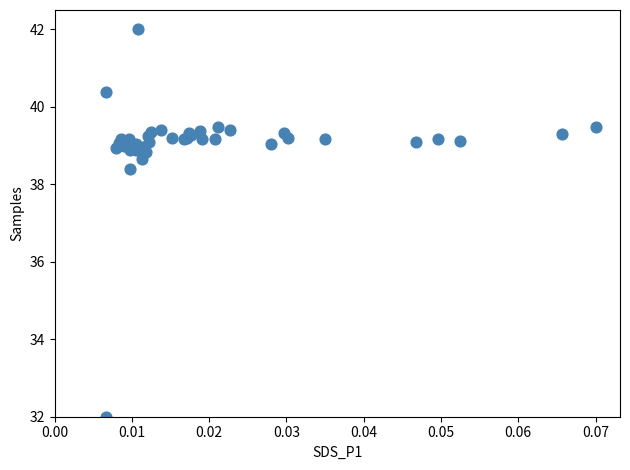

What Y value in the scatter plot is closest to 37?

38.4